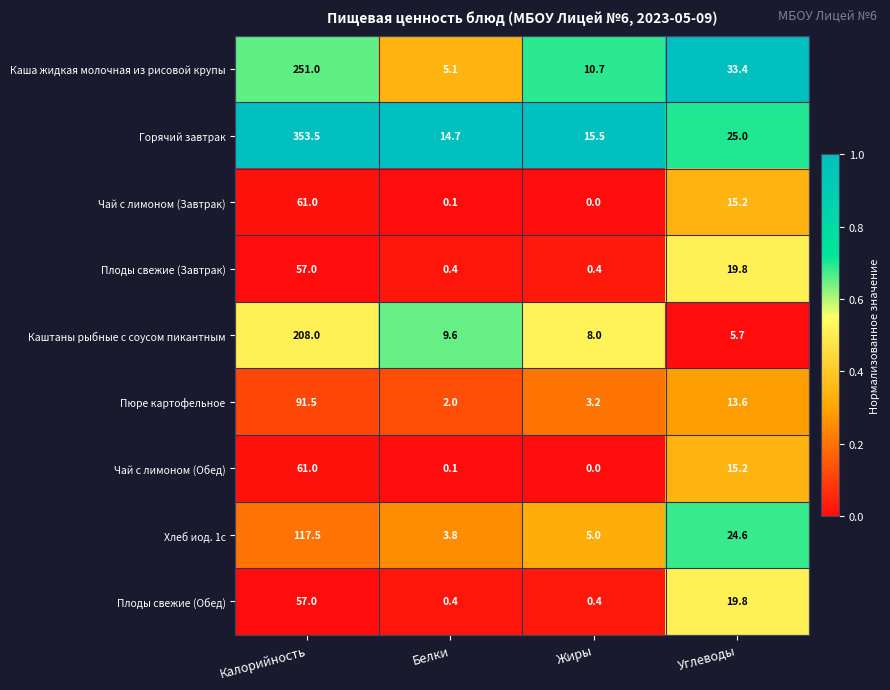

What is the spread (max minus min) of values at Жиры?

15.5